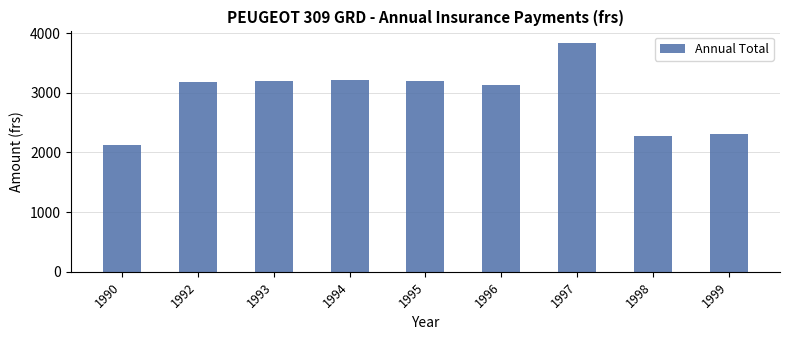

Where does the data first go above 3184?

1992